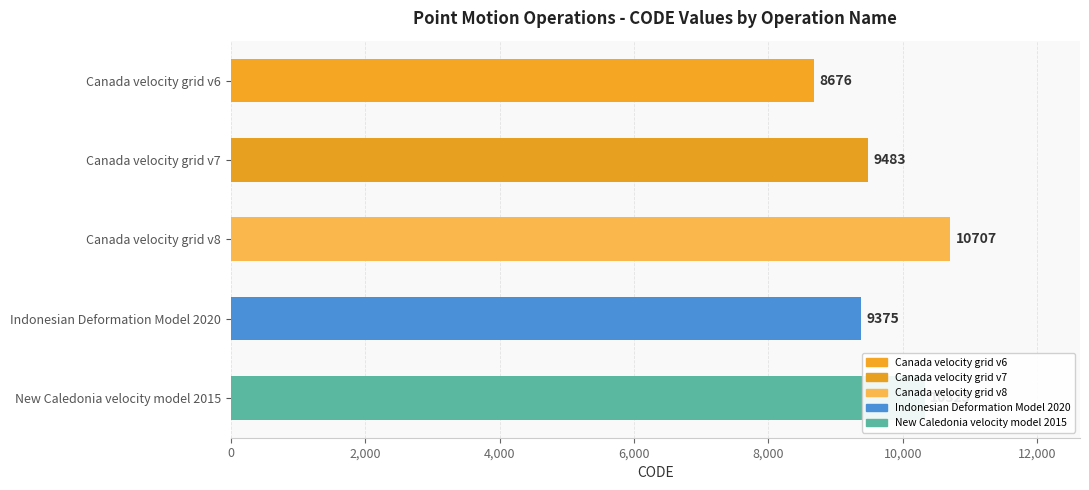

Are the bars grouped side by side (vs. stacked)?

No